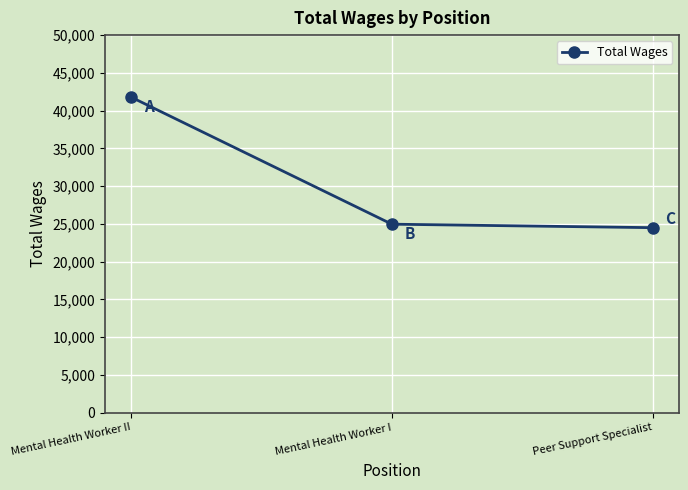

Reading left to right, transcribe all the data shown in this chart.

Mental Health Worker II=41783	Mental Health Worker I=24959	Peer Support Specialist=24496